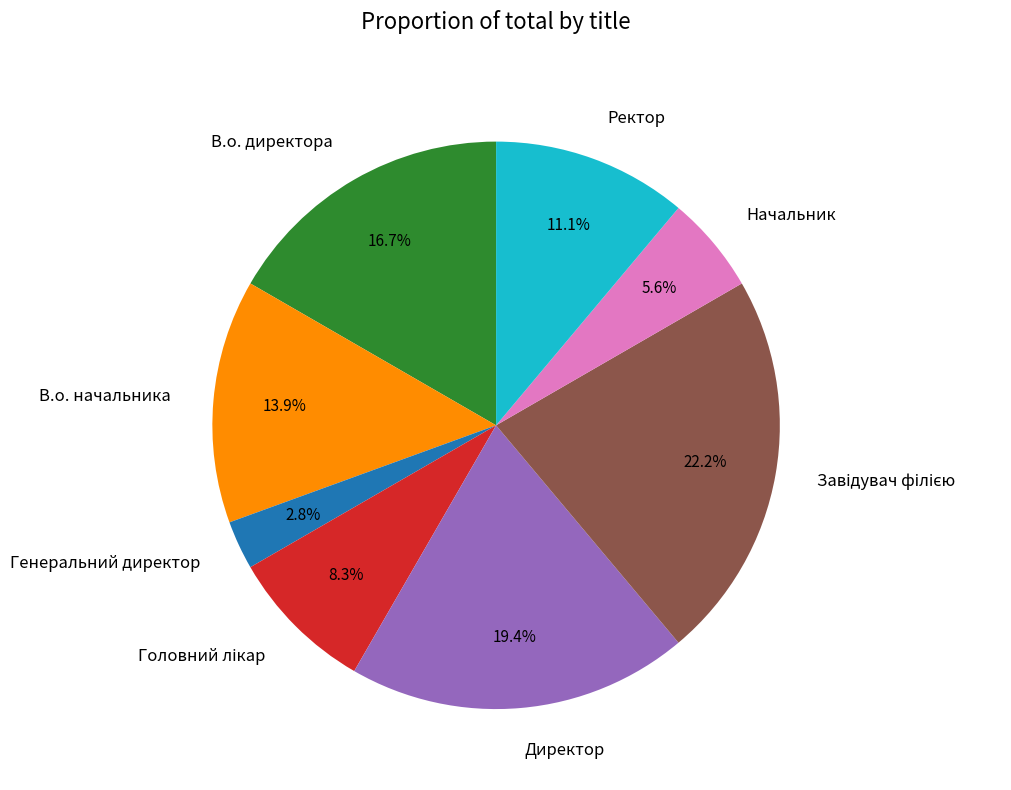

What is the ratio of the value at Начальник to the value at В.о. директора?

0.3